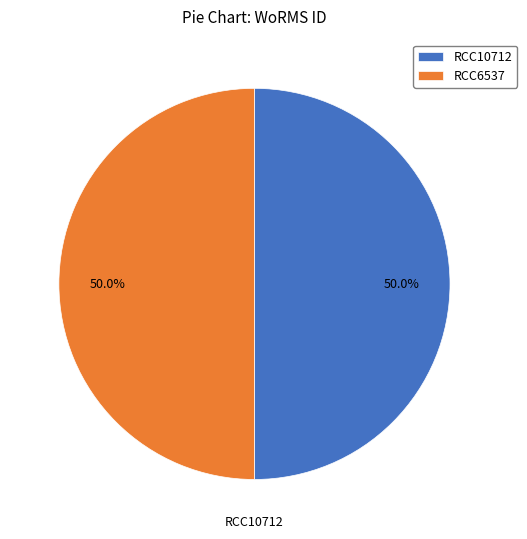

What portion of the pie excludes RCC6537?

50.0%